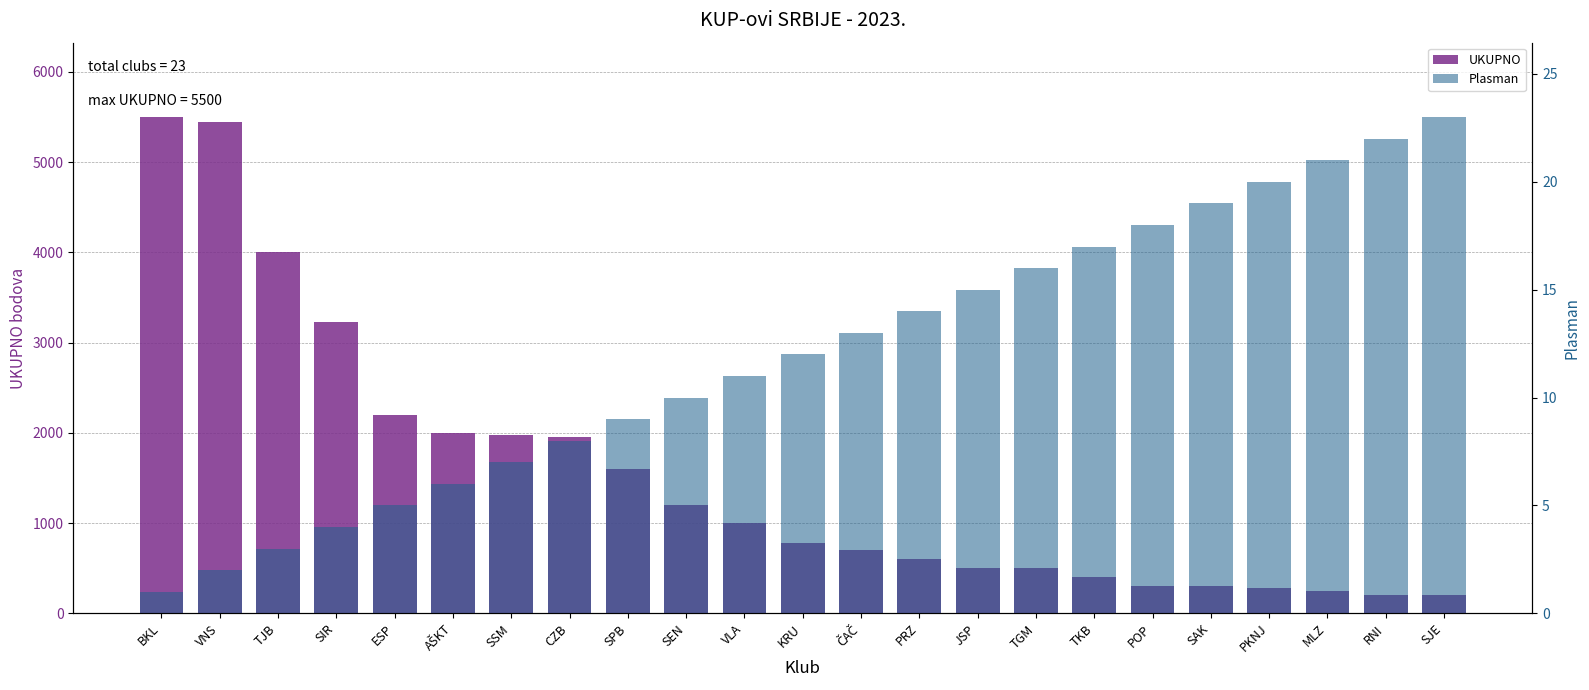

What are all the series names shown in the legend?

UKUPNO, Plasman